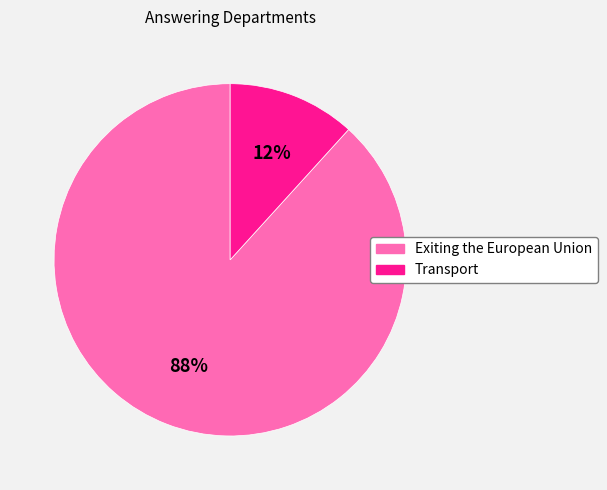

True or false: Transport accounts for 3% of the total.

False